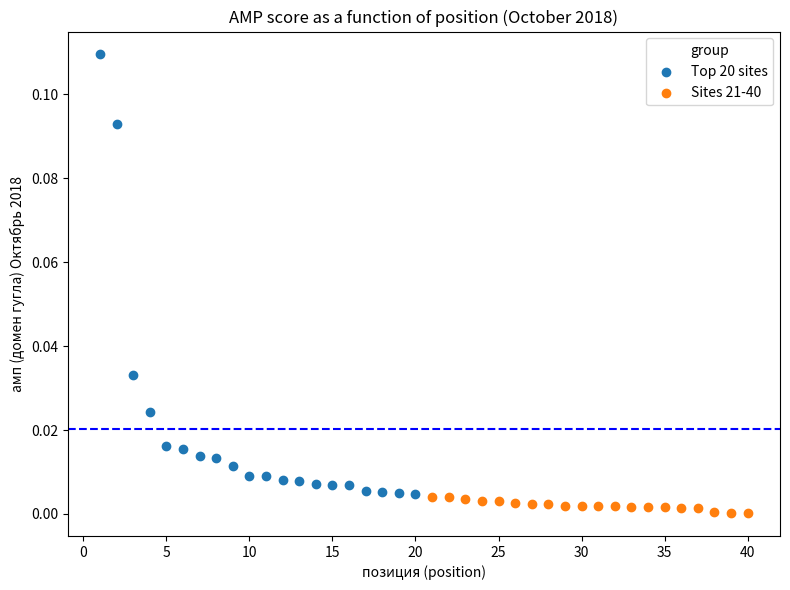

Which series reaches the maximum Y coordinate?

Top 20 sites